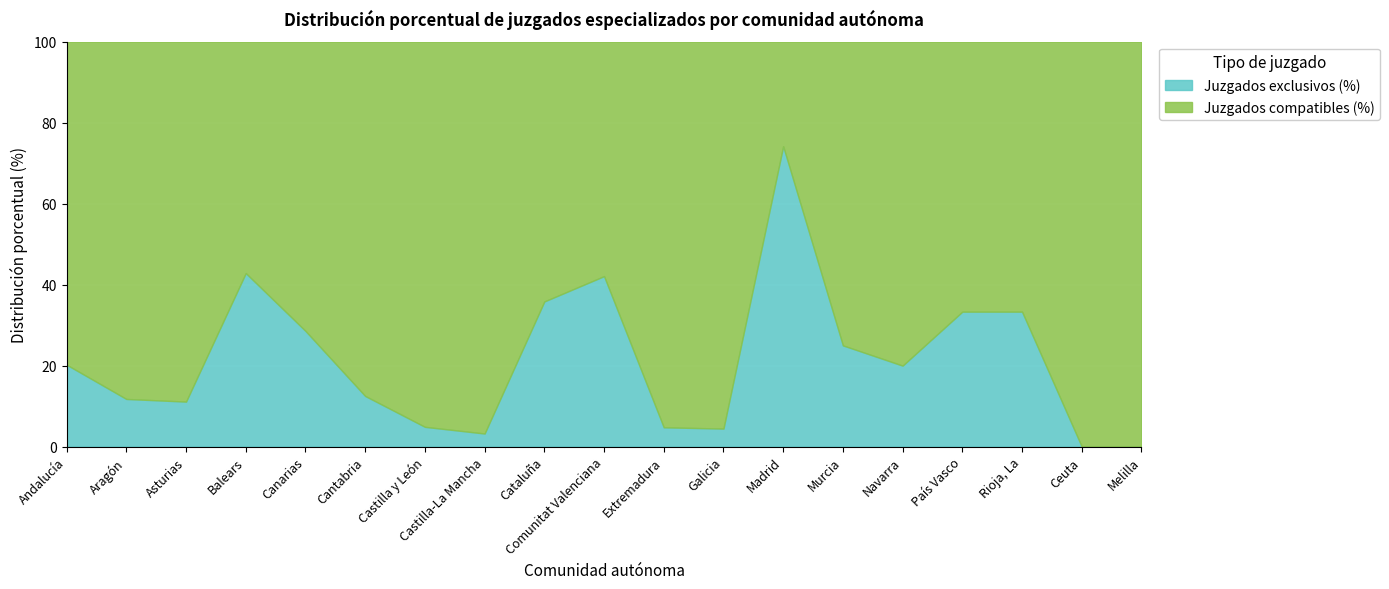

What is the label of the 9th point from the left?

Cataluña